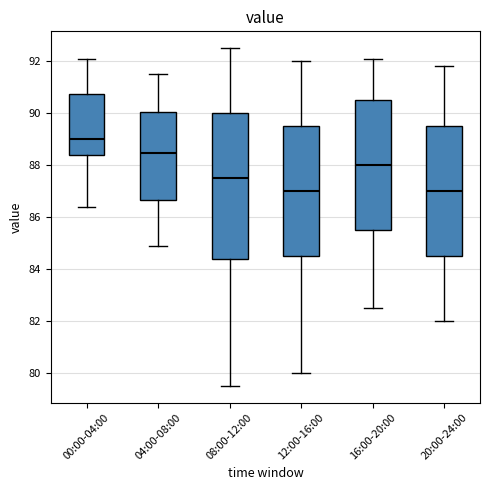

Where does the lower whisker of the box for 00:00-04:00 end on the y-axis? The values are not printed on the chart, so give them approximately, as read against the axis.

86.4